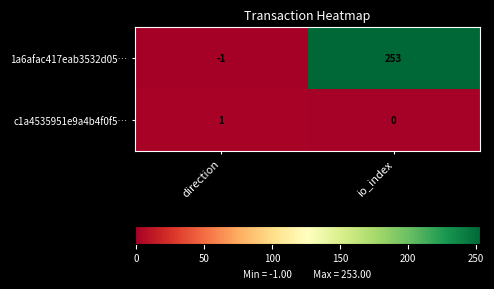

At which label is 1a6afac417eab3532d05… closest to 126?

direction